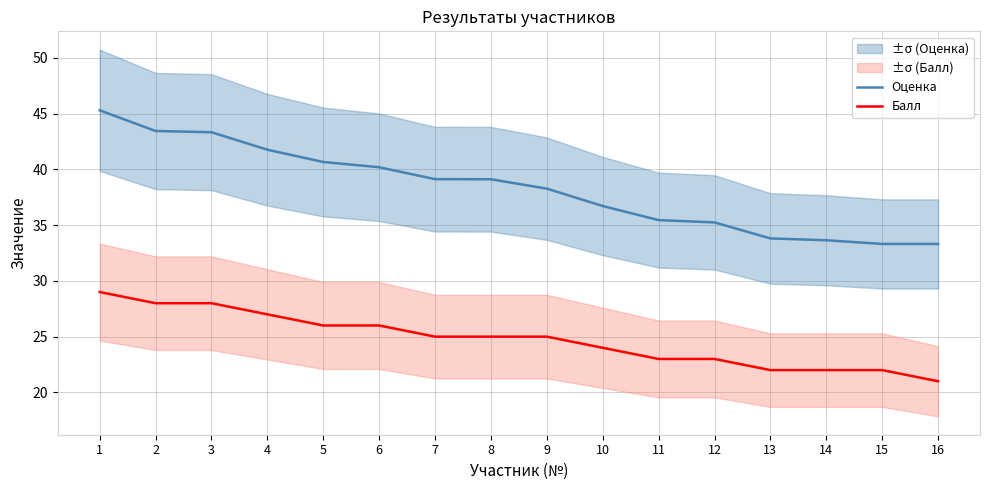

True or false: Оценка and Балл cross at least once.

False